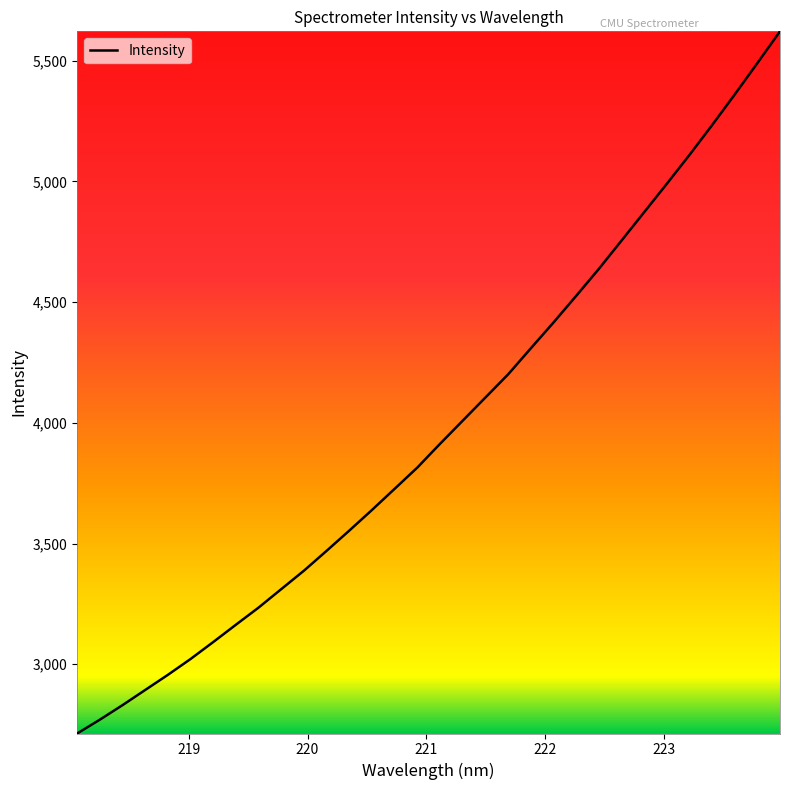

What is the minimum value shown in the chart?

2713.1